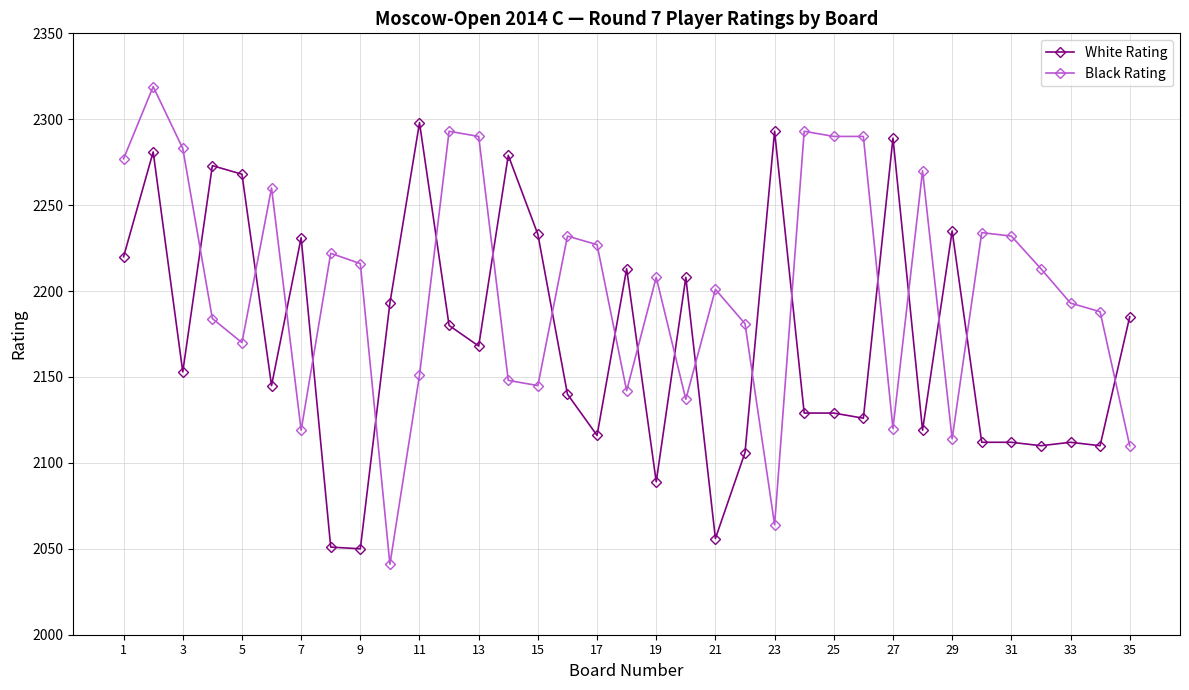

Rank the series by their maximum value, from highest to lowest.

Black Rating, White Rating